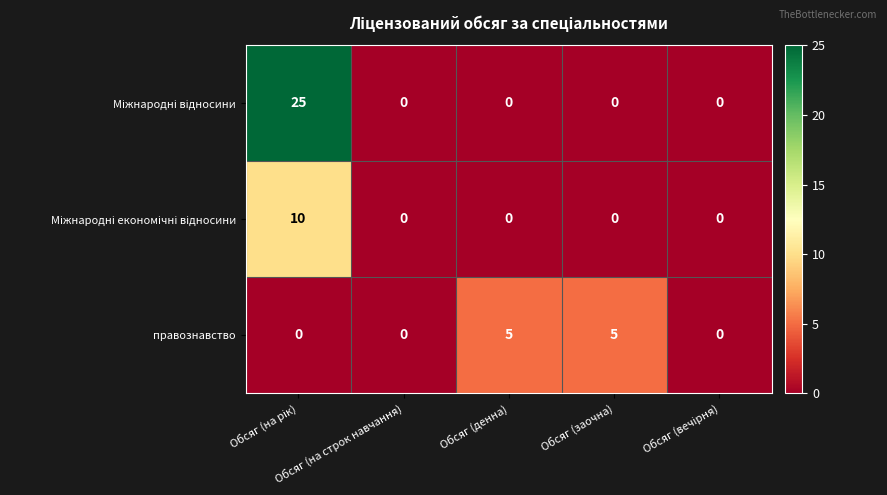

How many data points does each series have?

5